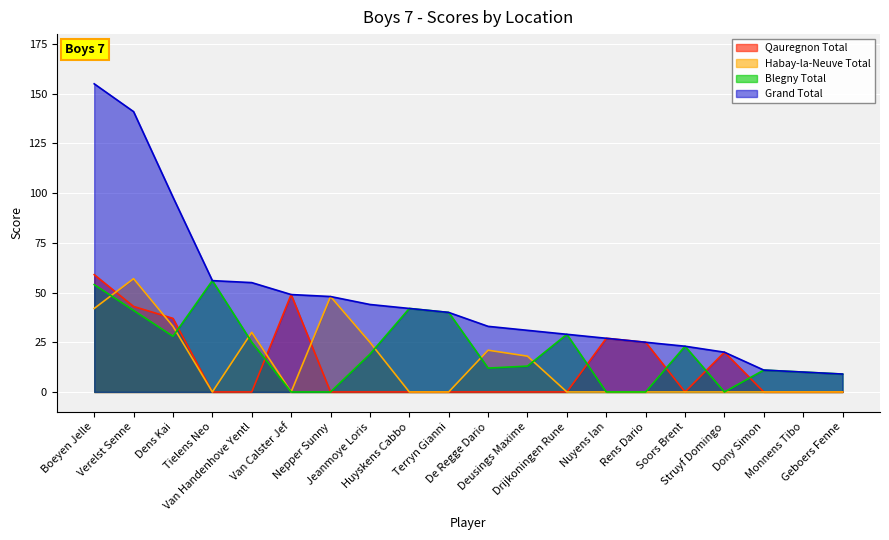

Between which two adjacent categories do Habay-la-Neuve Total and Blegny Total first intersect?

Boeyen Jelle and Verelst Senne